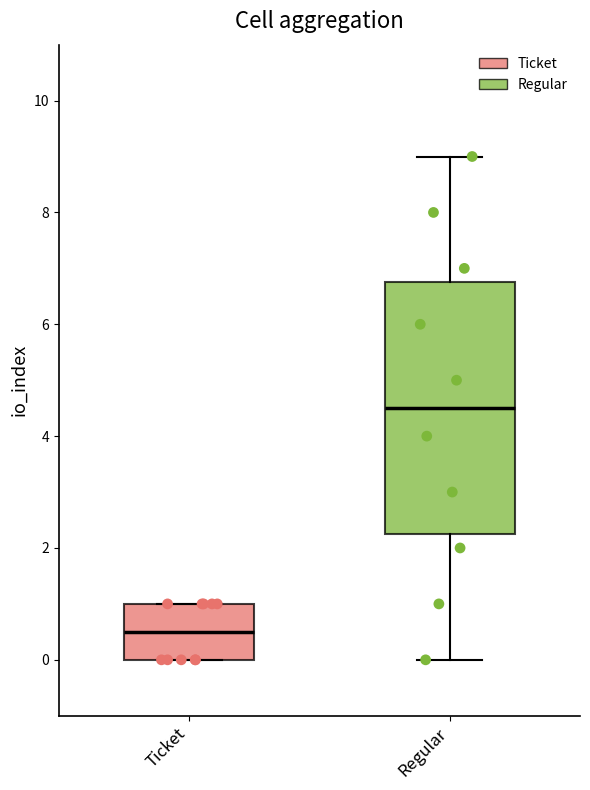

Reading left to right, transcribe this box plot: for each box, give where its median line is, the range the box spans, and where its two whiskers end, as read against the y-axis. The values are not printed on the chart, so give them approximately, as read against the axis.

Ticket: median 0.6, box 0.0 to 1.0, whiskers 0.0 to 1.0
Regular: median 4.6, box 2.2 to 6.8, whiskers 0.0 to 9.0